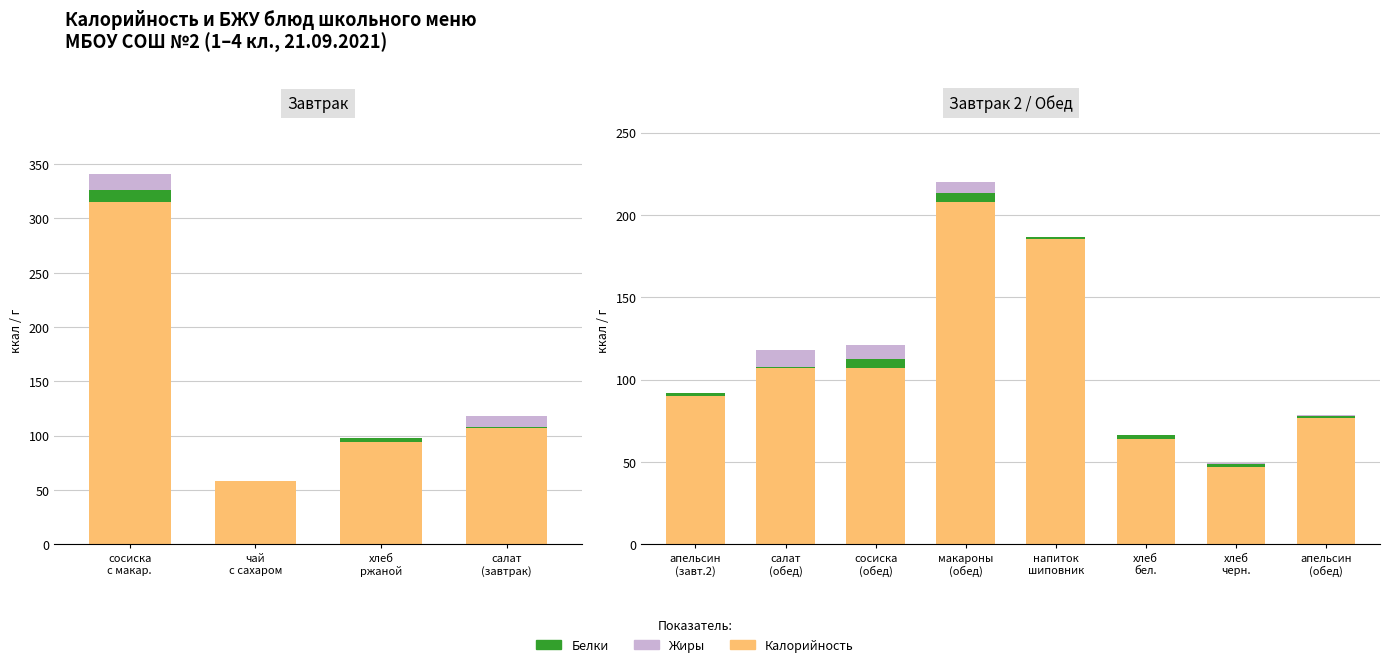

Which series changed the most between напиток шиповник and хлеб черн.?

Калорийность